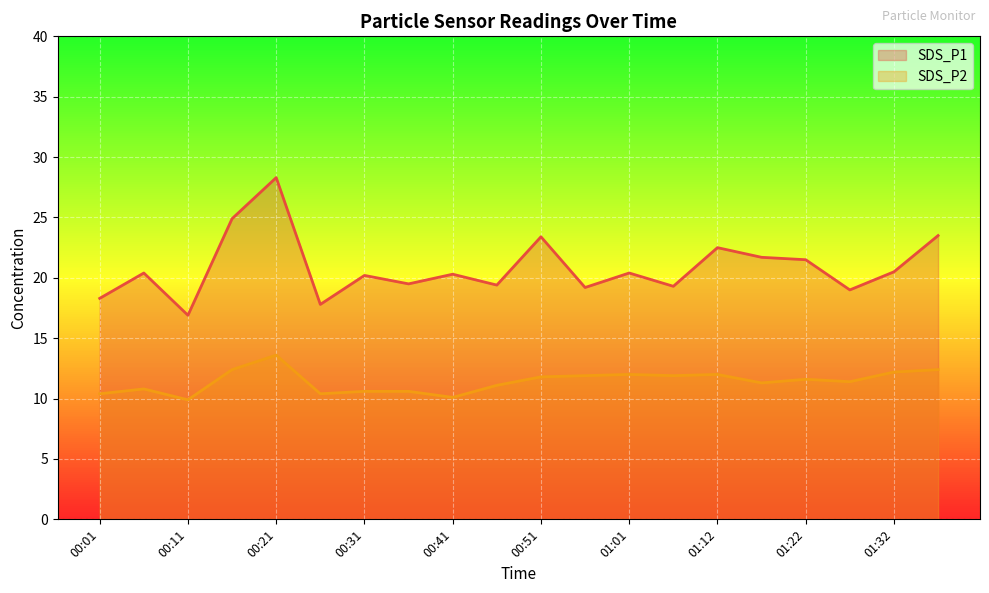

Is the value of SDS_P1 at 00:11 greater than the value of SDS_P2 at 00:56?

Yes